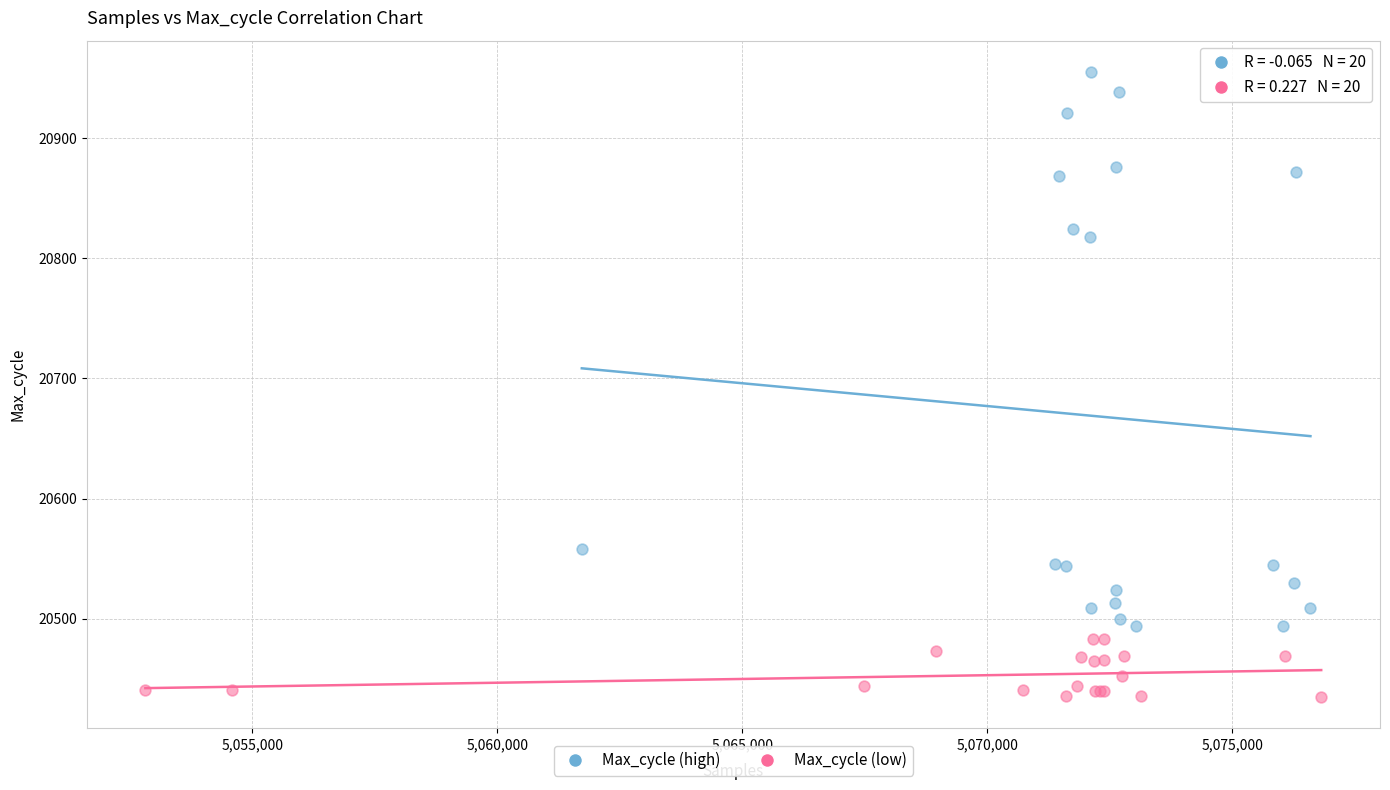

What are all the series names shown in the legend?

Max_cycle (high), Max_cycle (low)